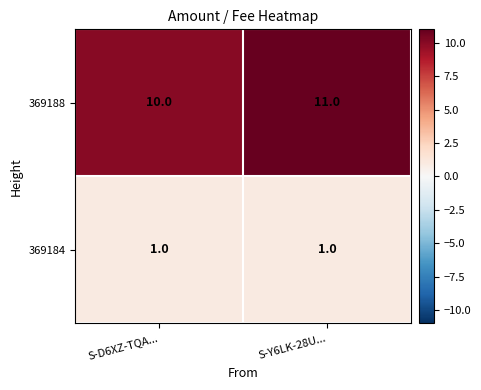

At which category does the chart reach its peak across all series?

S-Y6LK-28U...